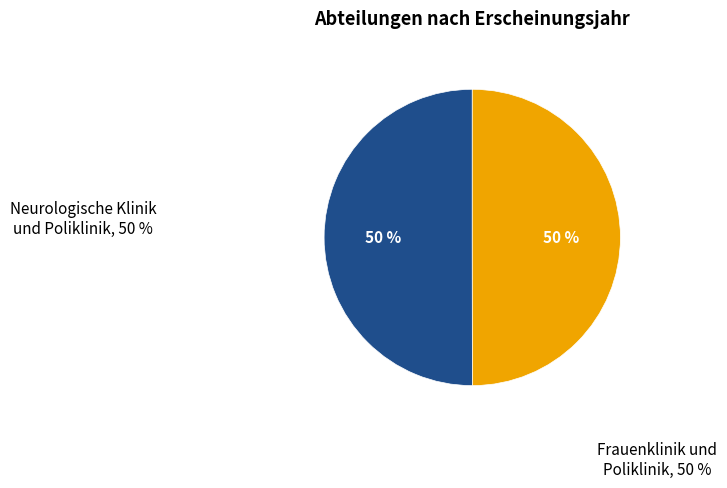

To the nearest percent, what is the average slice percentage?

50%